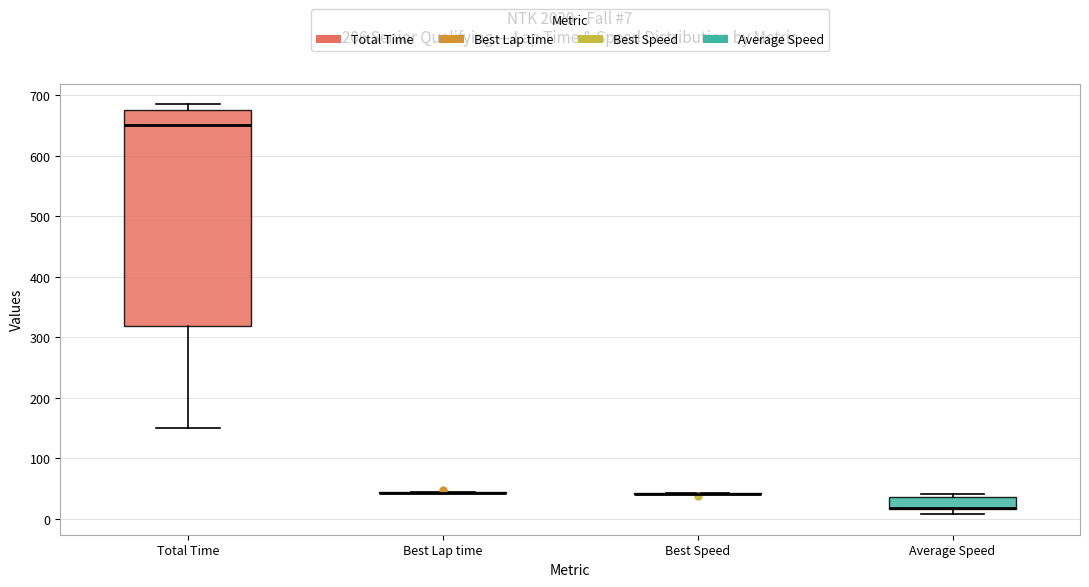

Comparing the boxes themselves (not the whiskers), which one is the tallest?

Total Time